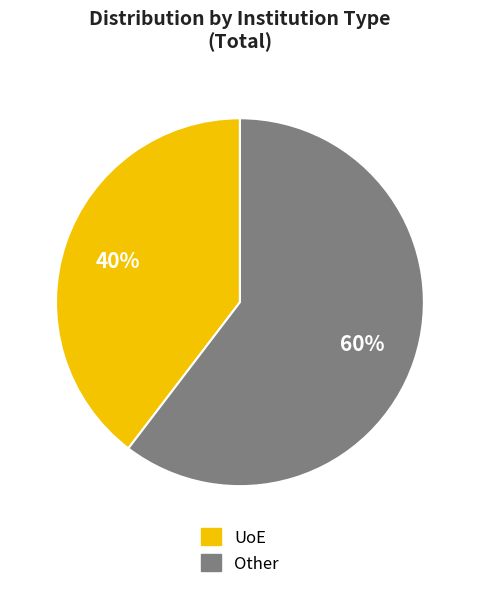

To the nearest percent, what is the average slice percentage?

50%